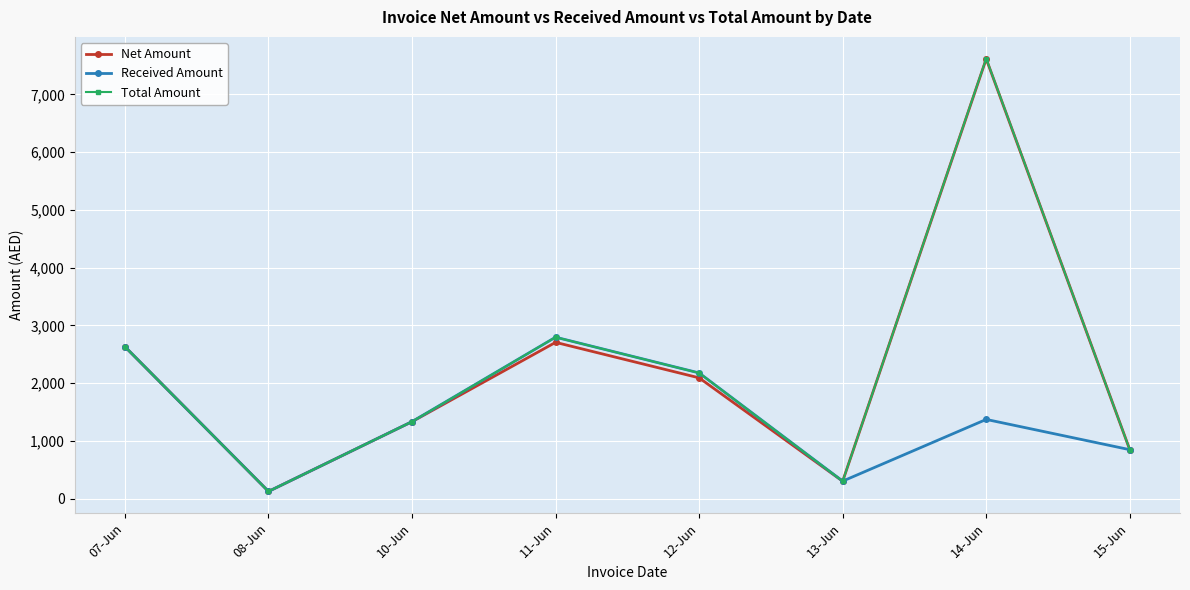

Where does the Total Amount series first go above 2176?

07-Jun